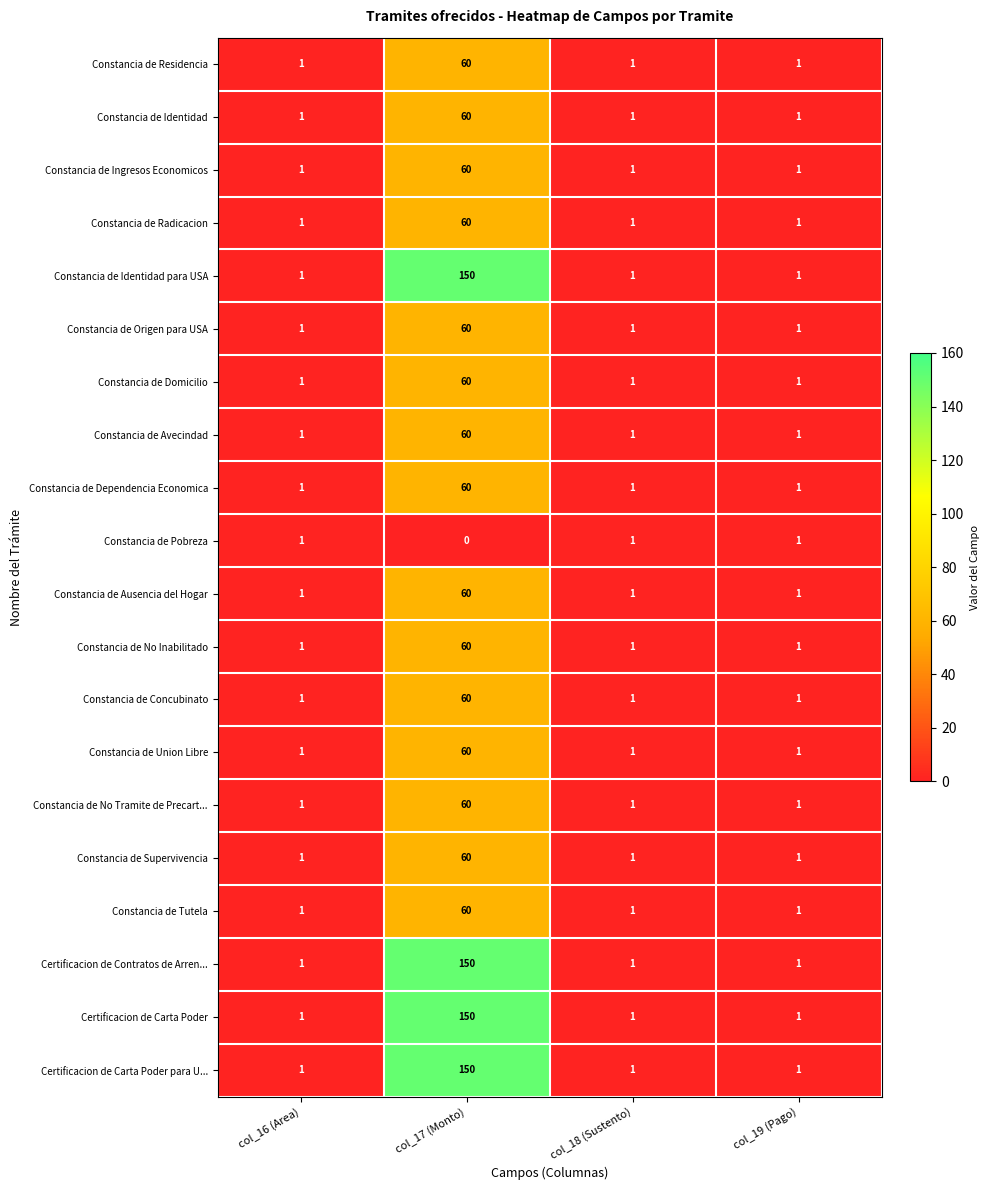

What is the difference between the Constancia de Identidad values at col_18 (Sustento) and col_17 (Monto)?

59